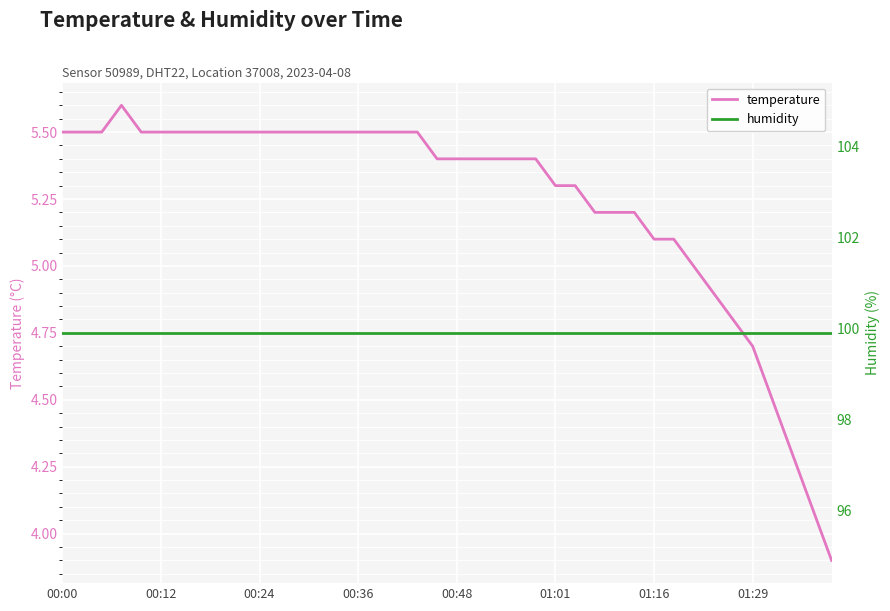

True or false: humidity and temperature cross at least once.

False